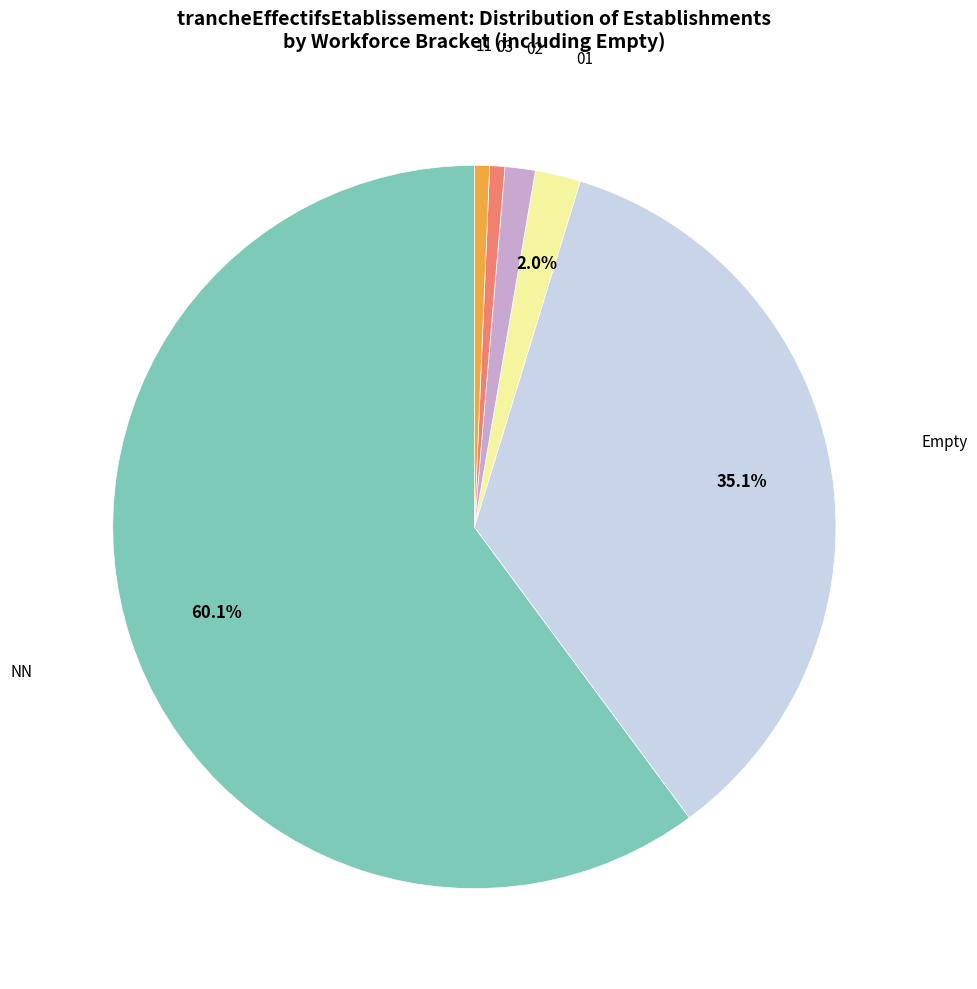

Does any single category account for the majority?

Yes